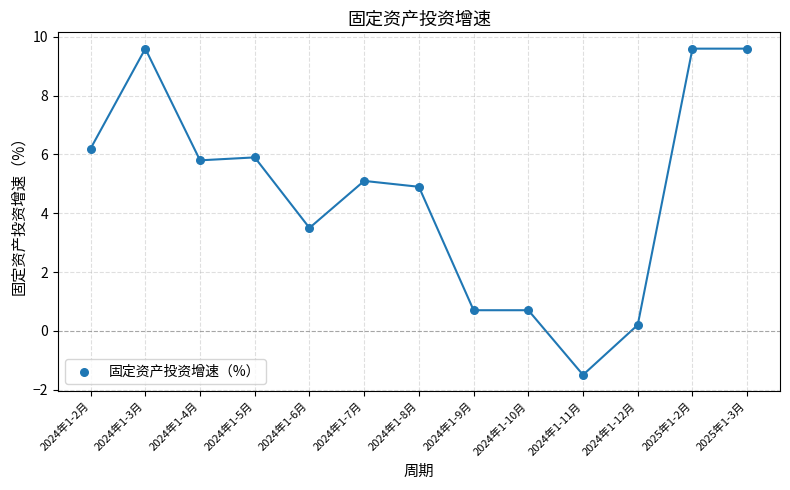

What is the range of Y values (max minus min)?

11.1